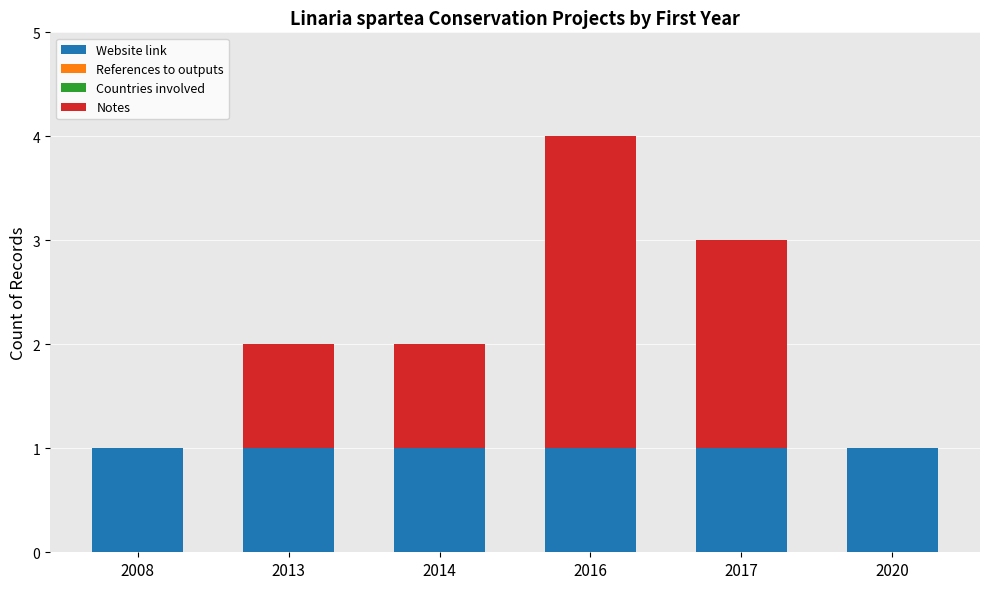

The Website link series shows 2 at 2020. True or false?

False